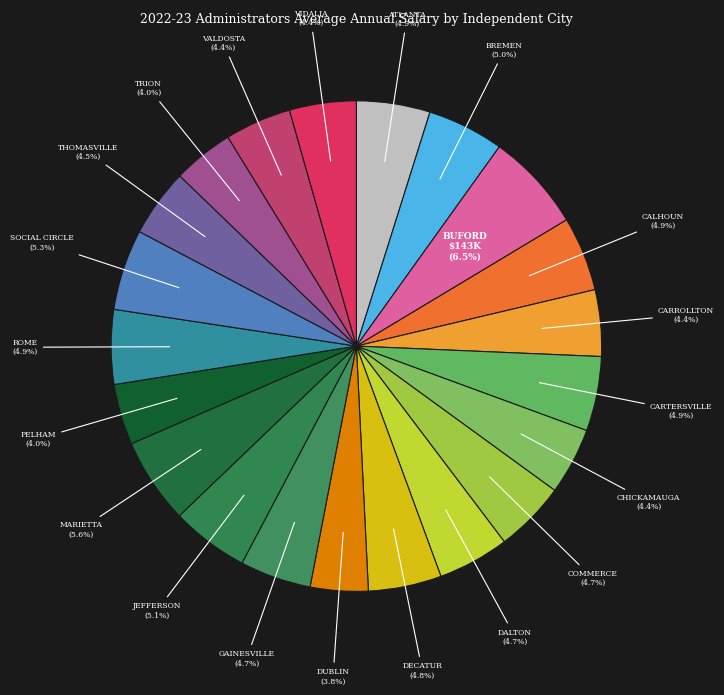

How many segments does this pie chart have?

21